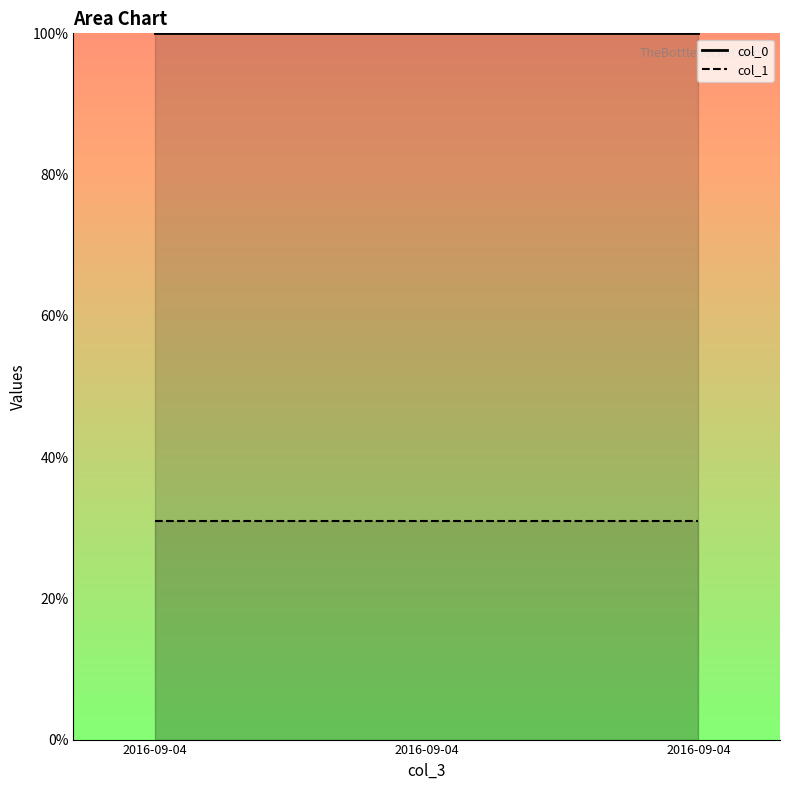

The col_0 series shows 35.8 at 2016-09-04. True or false?

False